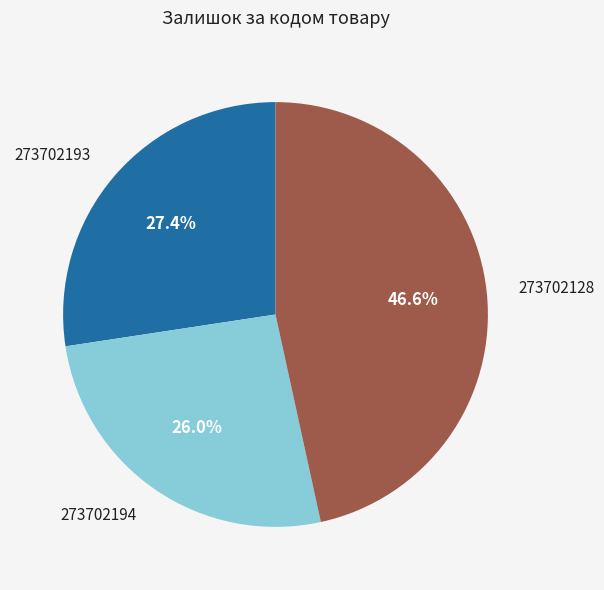

Which slice is the smallest?

273702194